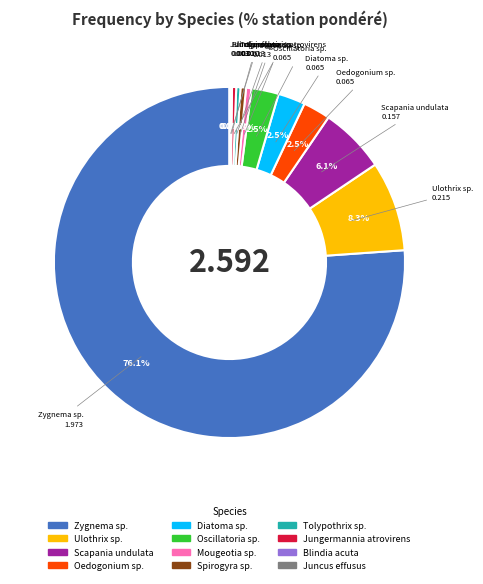

Do Diatoma sp. and Spirogyra sp. together represent more than half of the pie?

No